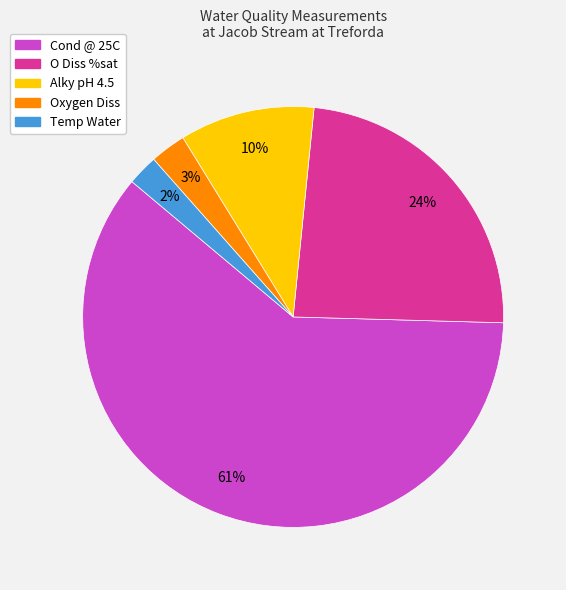

Is there a majority slice in this chart?

Yes